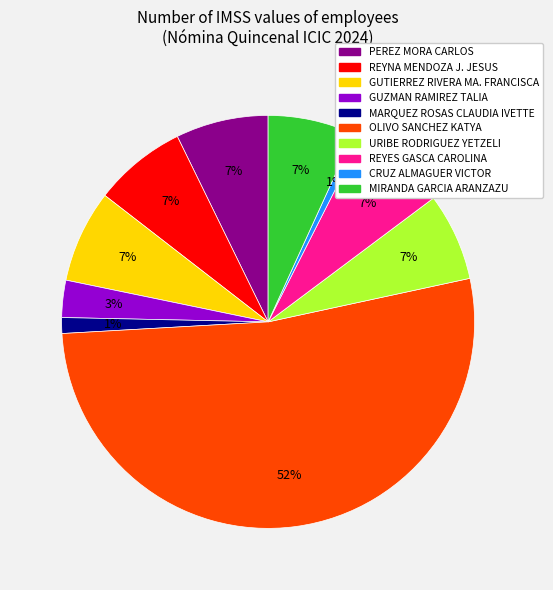

To the nearest percent, what is the difference between the largest and smallest slice percentages?

52%